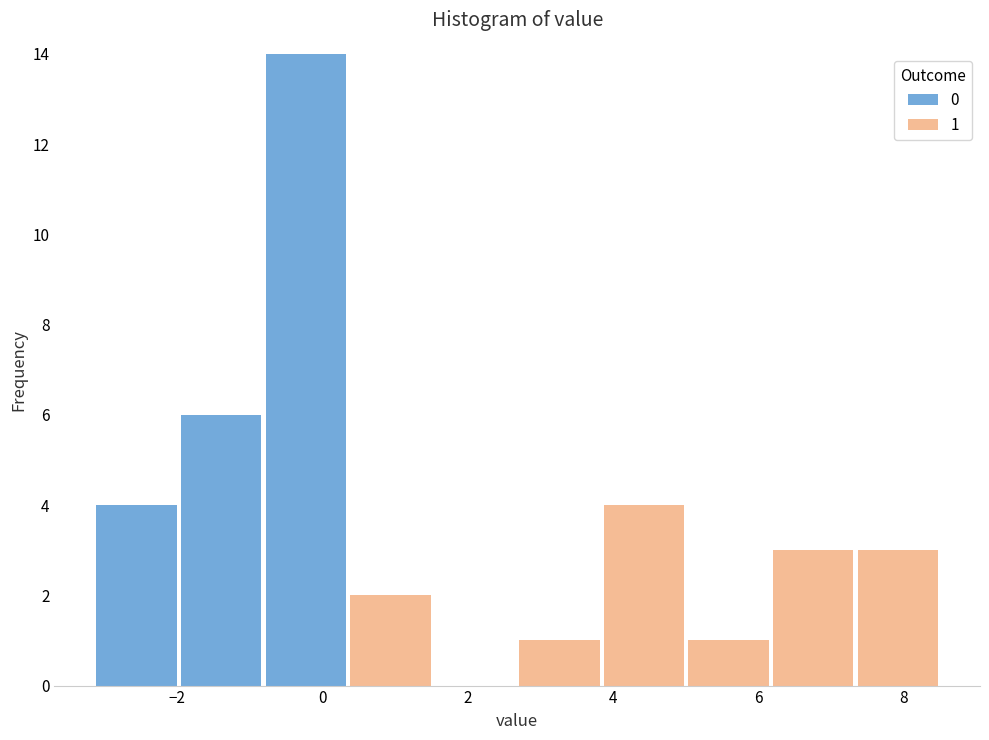

Which range on the x-axis has the tallest stacked bar (by total height)?

-0.8 to 0.4